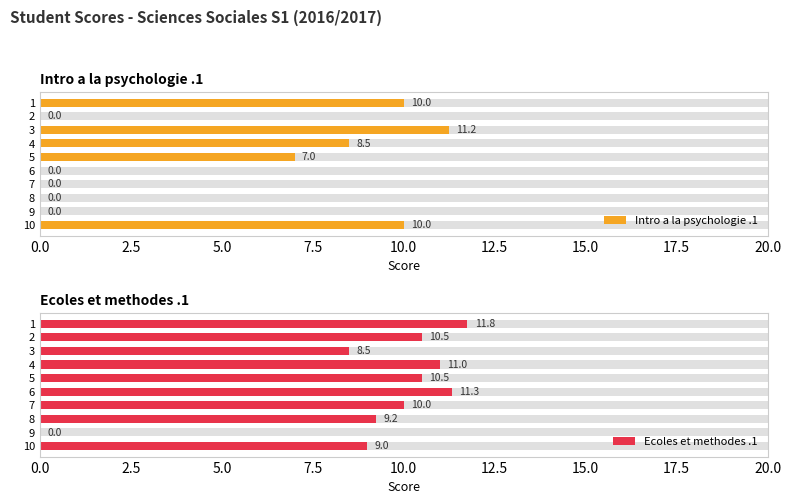

Which series has the widest spread of values?

Ecoles et methodes .1